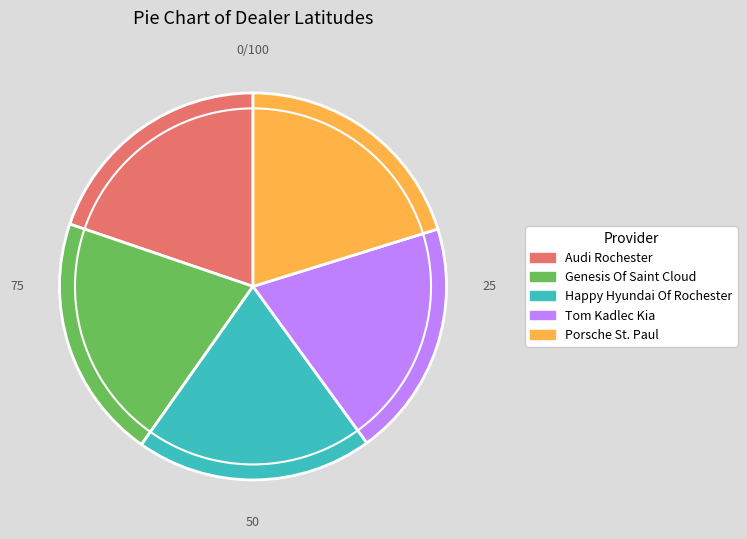

Combined, do Genesis Of Saint Cloud and Happy Hyundai Of Rochester account for over 50%?

No